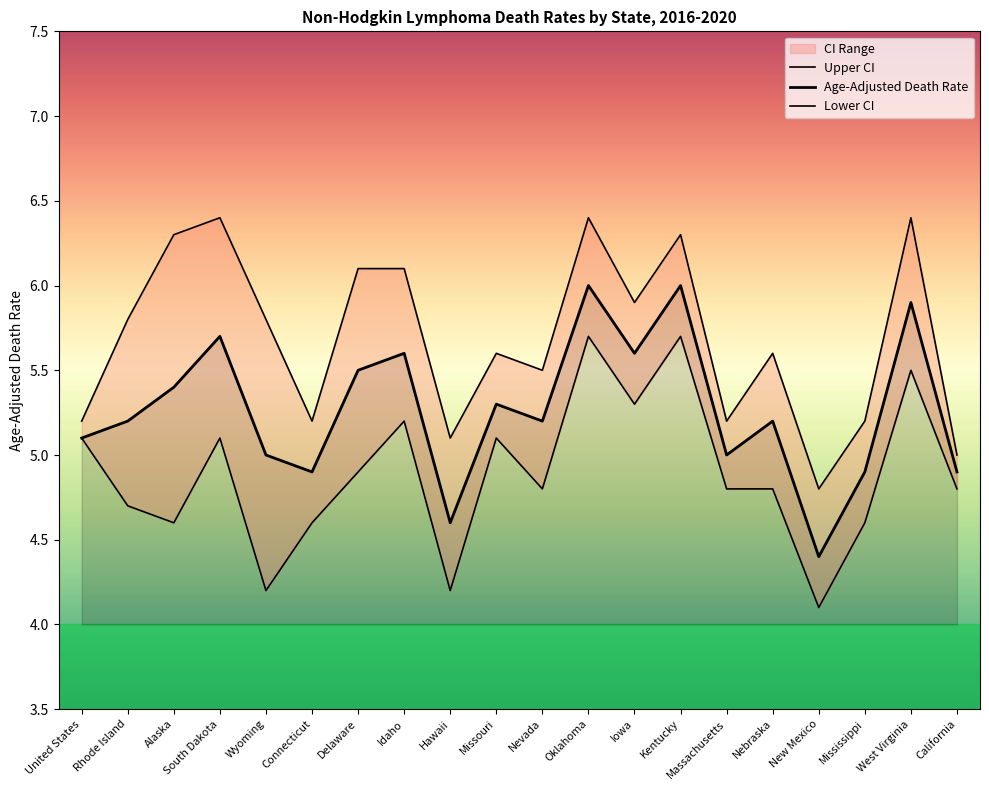

List the labels in order of Upper CI value, largest first.

South Dakota, Oklahoma, West Virginia, Alaska, Kentucky, Delaware, Idaho, Iowa, Rhode Island, Wyoming, Missouri, Nebraska, Nevada, United States, Connecticut, Massachusetts, Mississippi, Hawaii, California, New Mexico